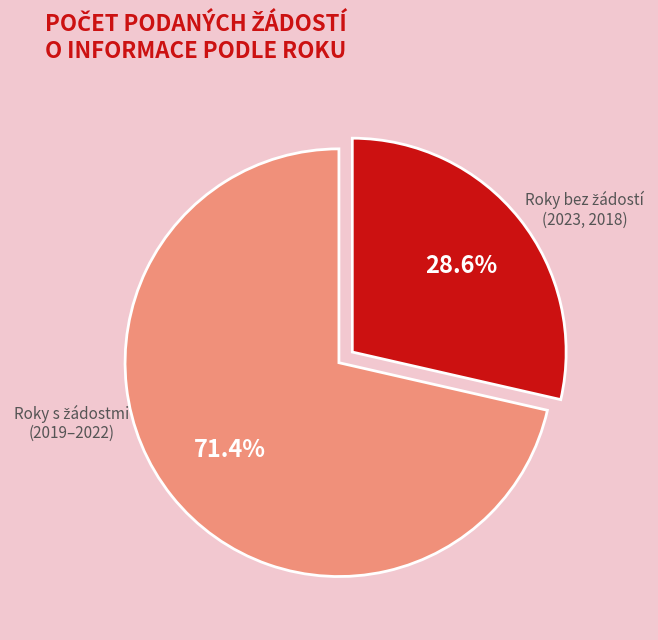

Is there any slice that represents more than half of the pie?

Yes